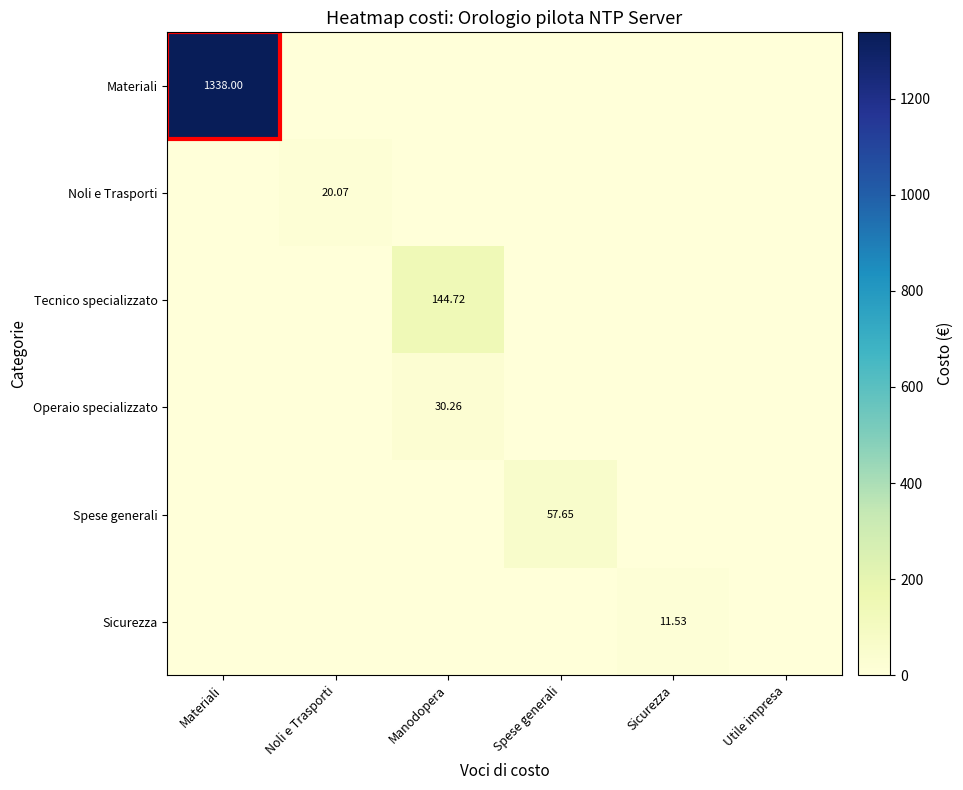

Which series changed the most between Materiali and Noli e Trasporti?

Materiali